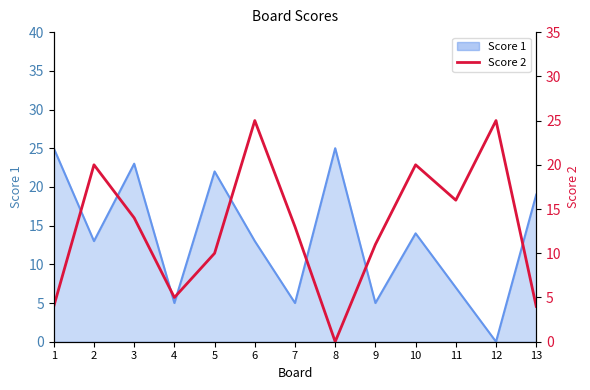

What is the difference between the values at 13 and 2?

16